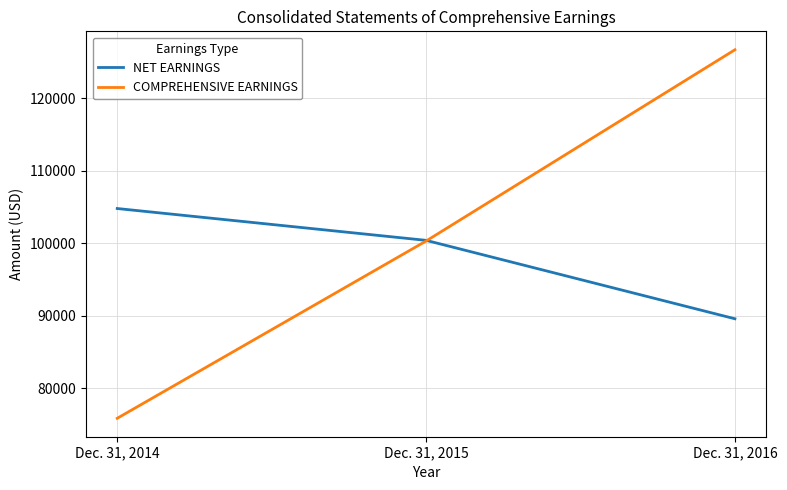

Which category has the highest value across all series?

Dec. 31, 2016